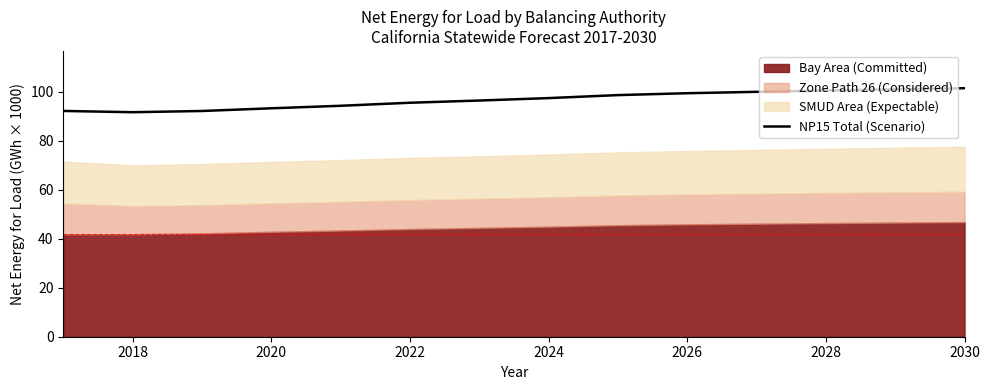

The NP15 Total (Scenario) series shows 182.2 at 2030. True or false?

False